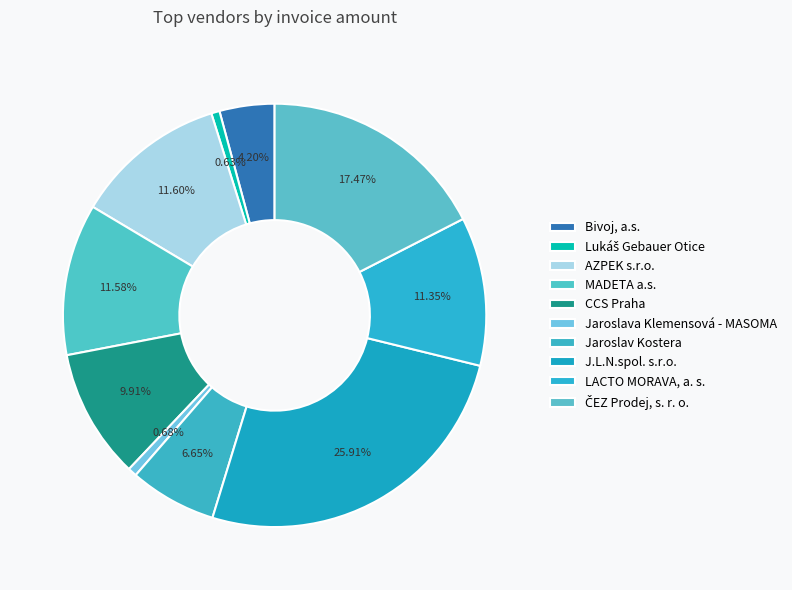

True or false: MADETA a.s. accounts for 12% of the total.

True